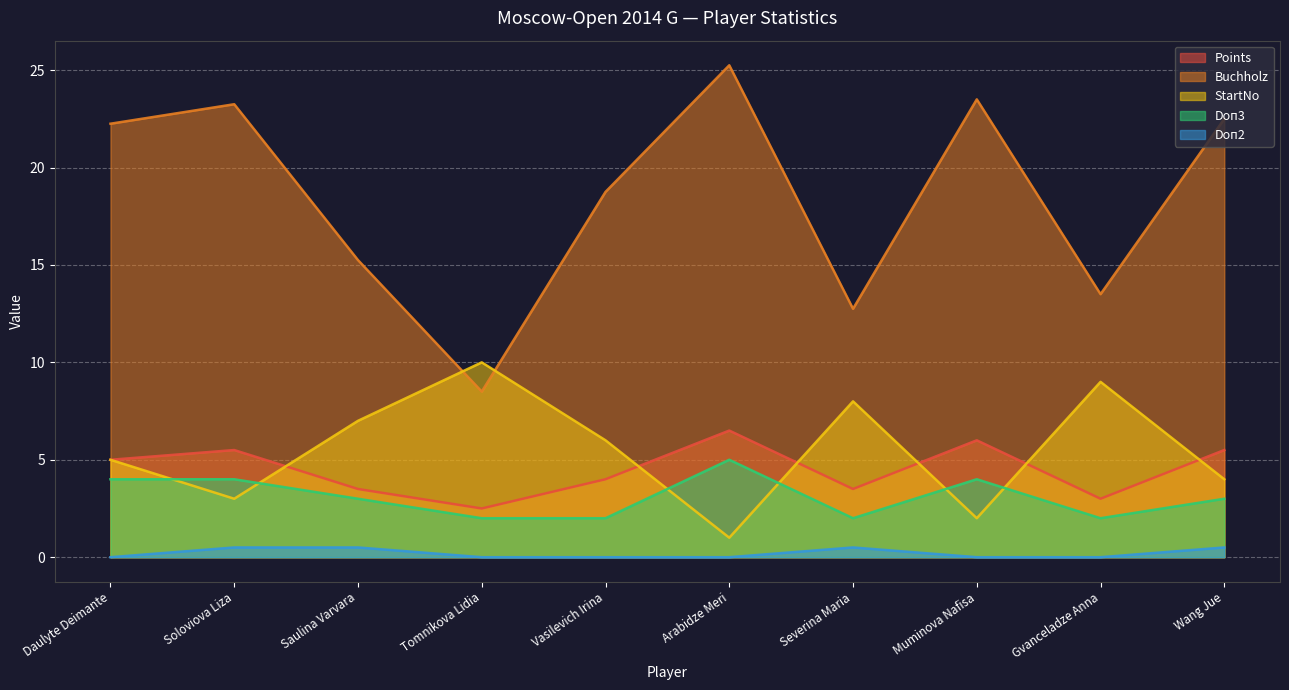

Does the chart display data point markers on the line(s)?

No